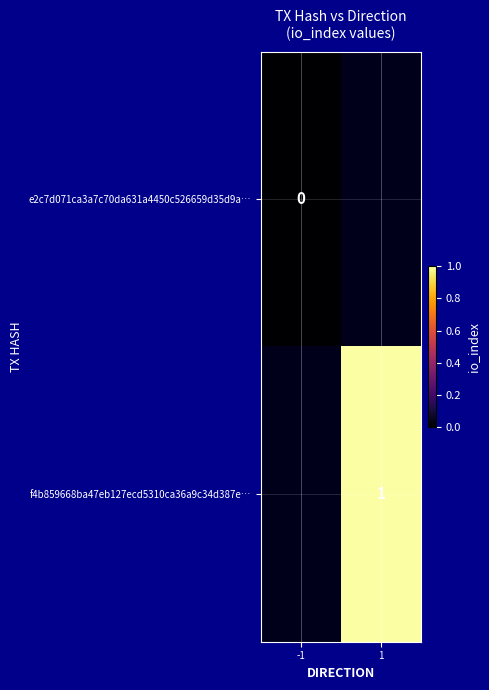

True or false: f4b859668ba47eb127ecd5310ca36a9c34d387e… has a value of 0 at 1.

False